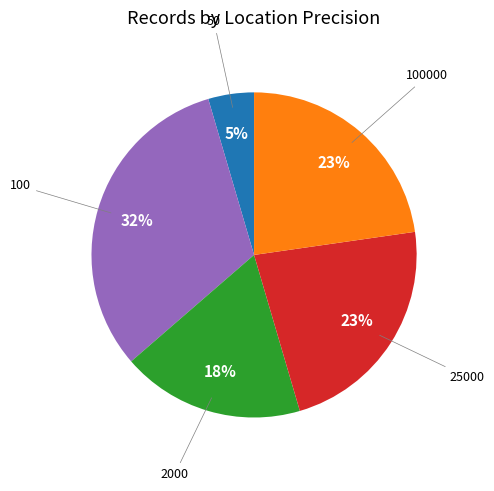

To the nearest percent, what is the difference between the largest and smallest slice percentages?

27%